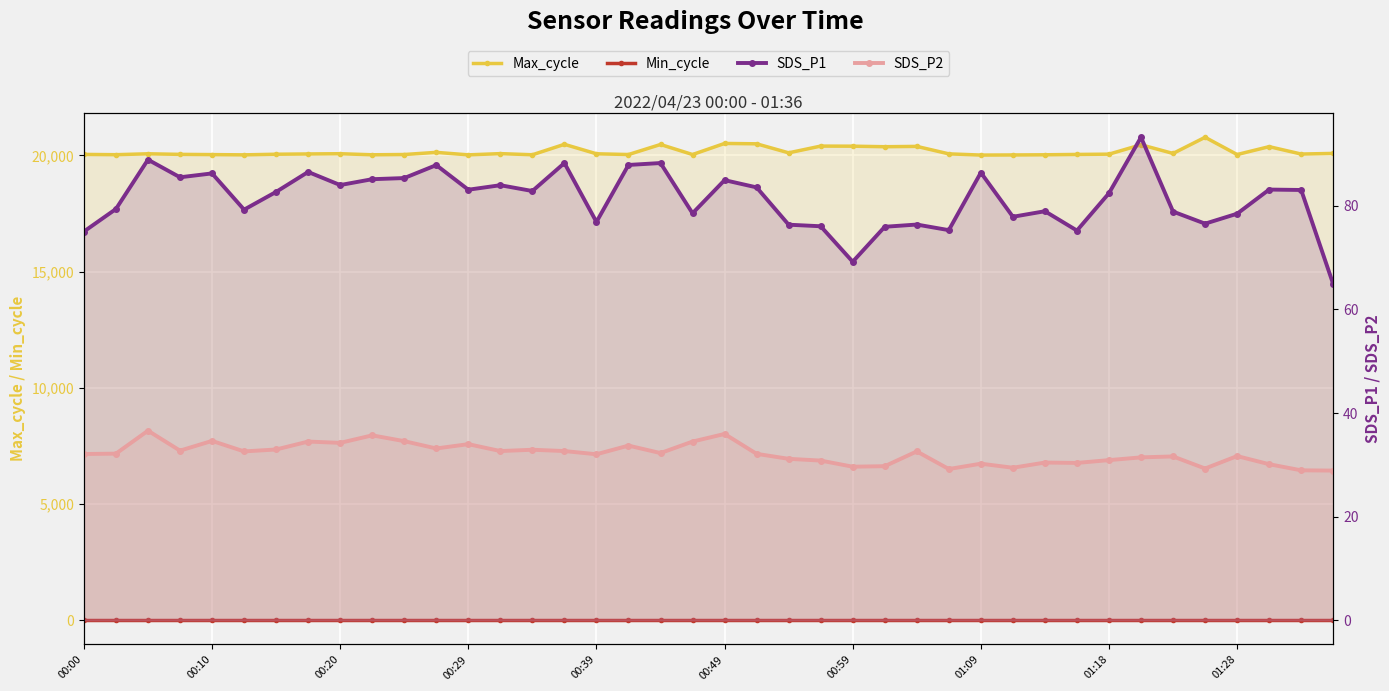

At how many categories does at least one series exceed 9595?

40